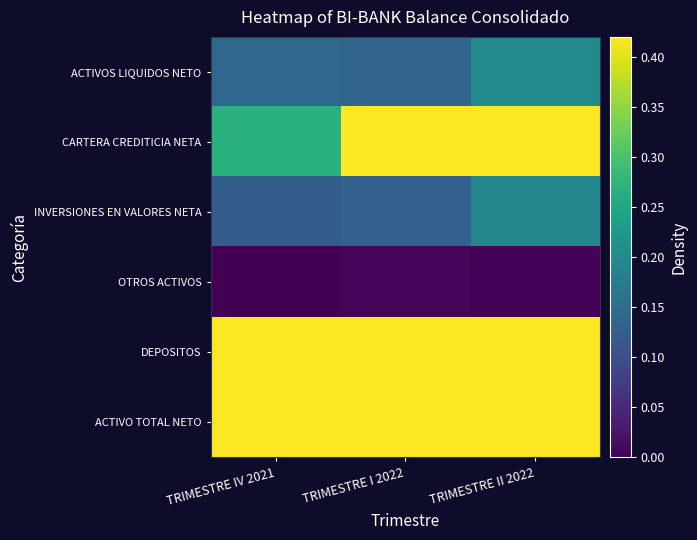

Reading left to right, transcribe all the data shown in this chart.

ACTIVOS LIQUIDOS NETO: TRIMESTRE IV 2021=0.1	TRIMESTRE I 2022=0.1	TRIMESTRE II 2022=0.2
CARTERA CREDITICIA NETA: TRIMESTRE IV 2021=0.3	TRIMESTRE I 2022=0.4	TRIMESTRE II 2022=0.5
INVERSIONES EN VALORES NETA: TRIMESTRE IV 2021=0.1	TRIMESTRE I 2022=0.1	TRIMESTRE II 2022=0.2
OTROS ACTIVOS: TRIMESTRE IV 2021=0.0	TRIMESTRE I 2022=0.0	TRIMESTRE II 2022=0.0
DEPOSITOS: TRIMESTRE IV 2021=0.5	TRIMESTRE I 2022=0.7	TRIMESTRE II 2022=0.9
ACTIVO TOTAL NETO: TRIMESTRE IV 2021=0.6	TRIMESTRE I 2022=0.8	TRIMESTRE II 2022=1.0